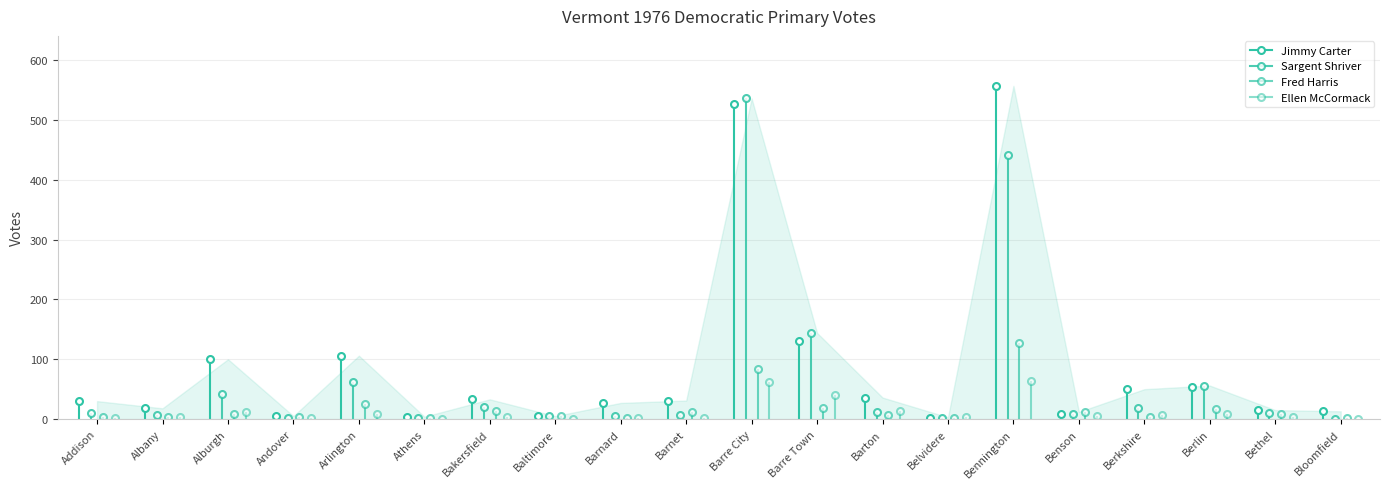

Between Andover and Bethel, which is larger?

Bethel